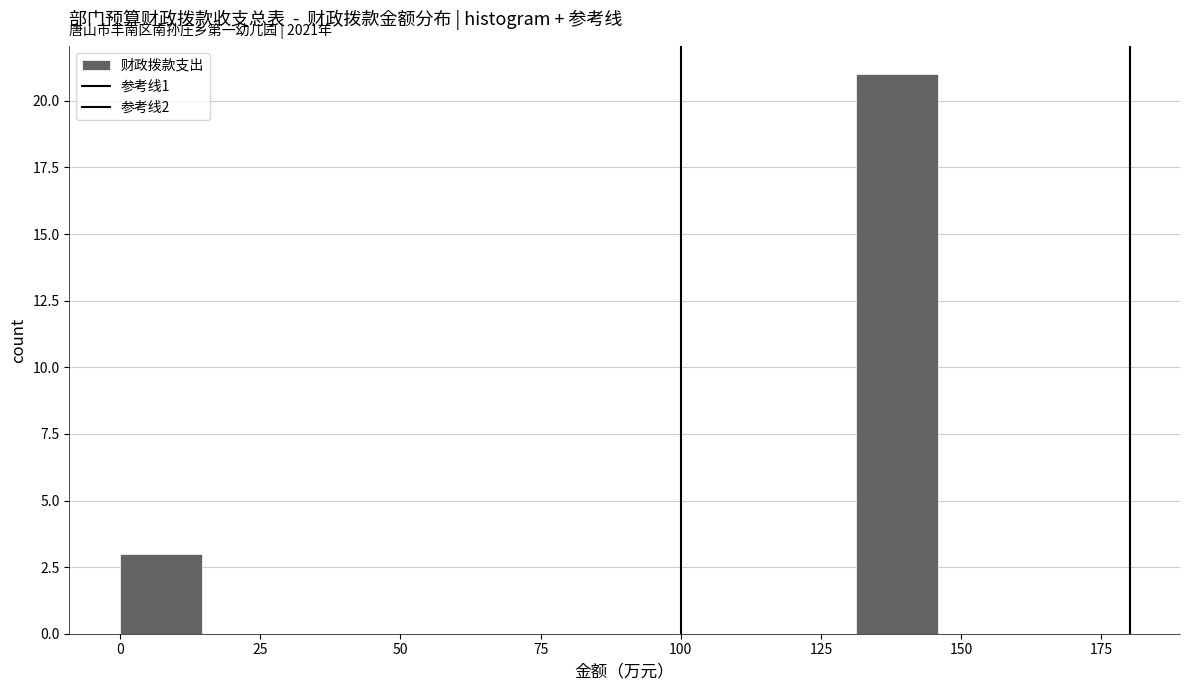

Around what value on the x-axis is the tallest bar? Give the approximate position of its centre, as read against the axis.

140